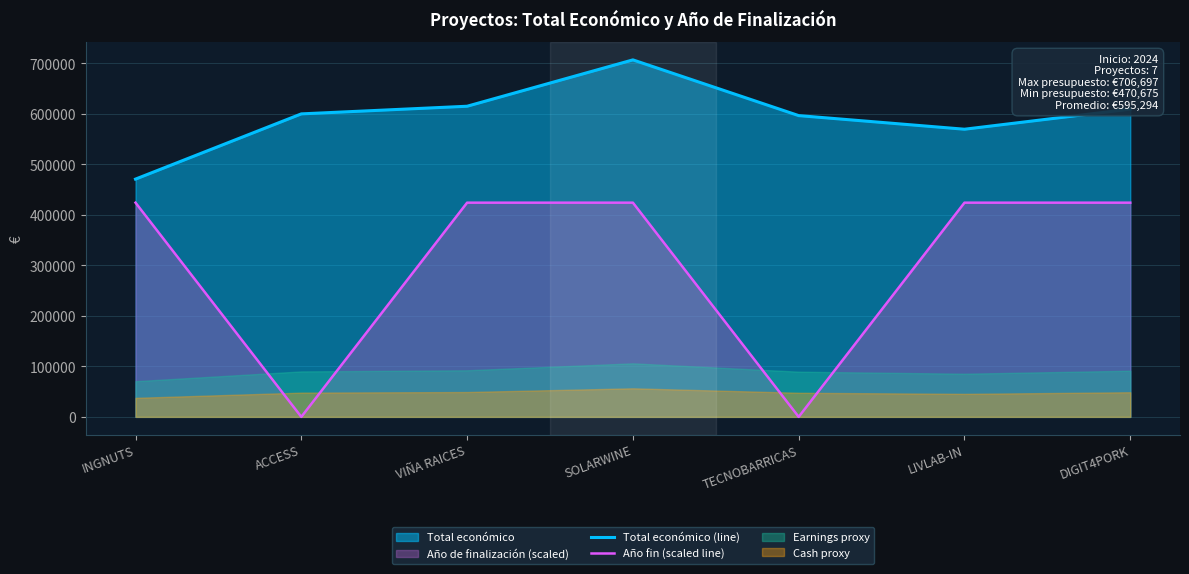

Is the value of Total económico (line) at INGNUTS greater than the value of Año fin (scaled line) at TECNOBARRICAS?

Yes